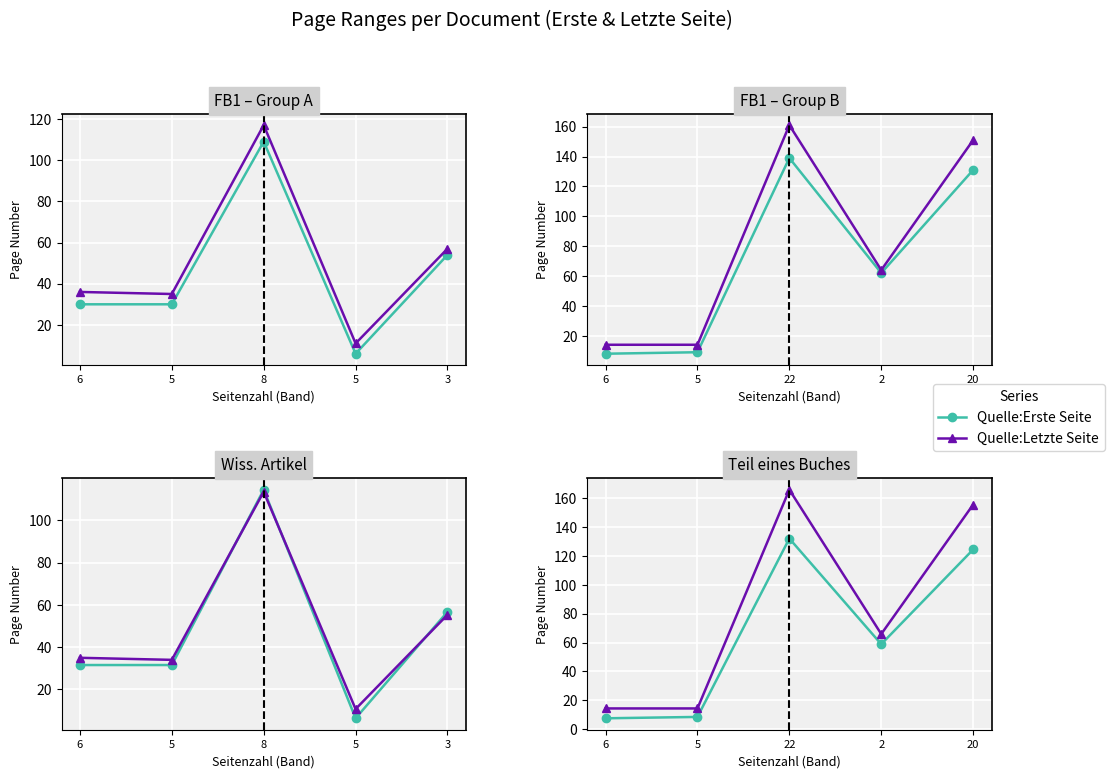

Which series has the largest total across all categories?

Quelle:Letzte Seite